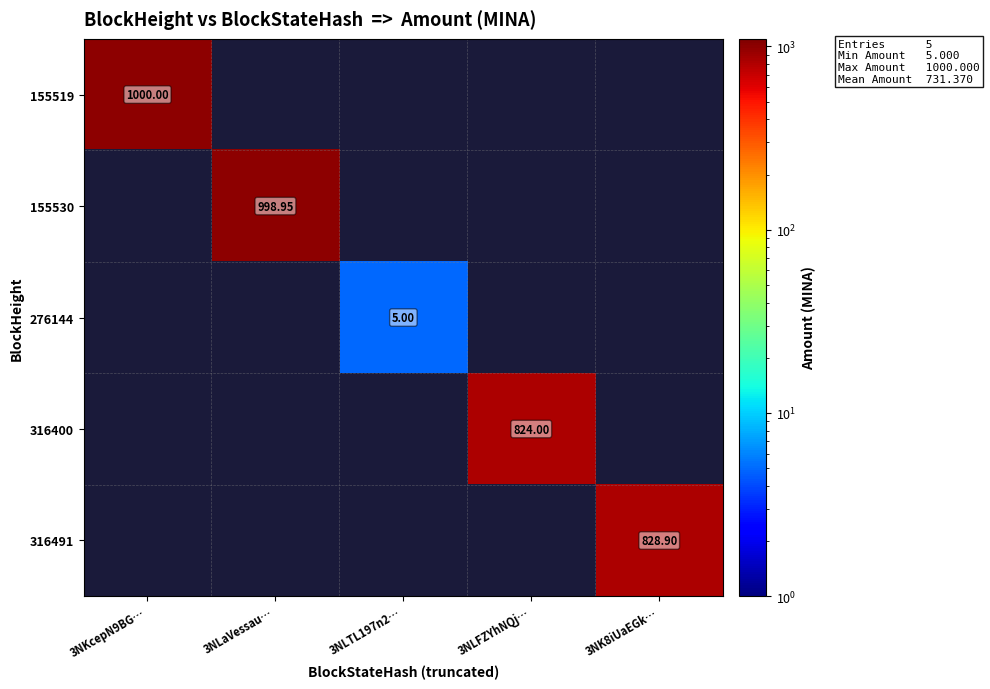

What is the greatest value displayed?

1000.0